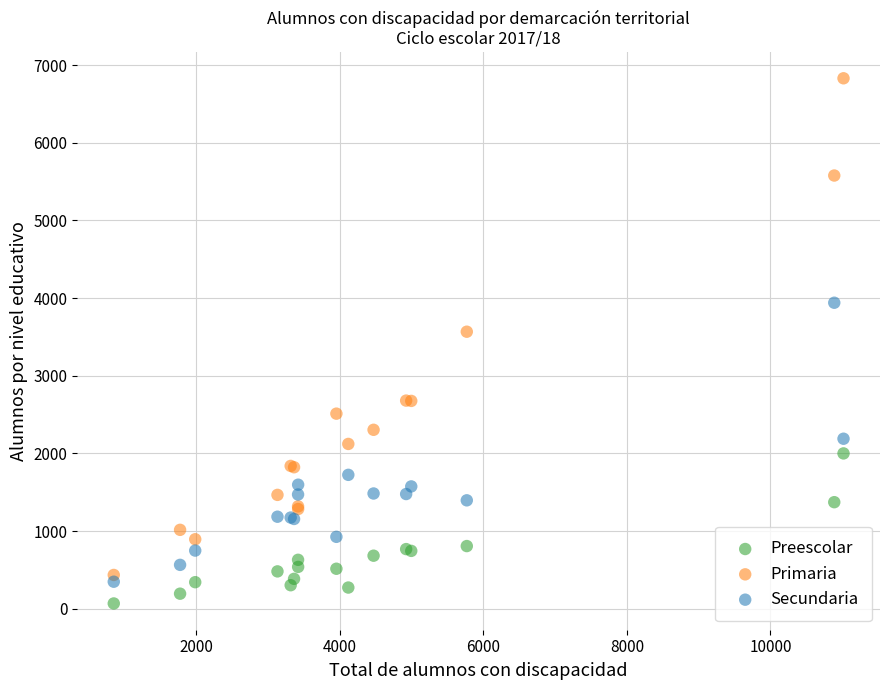

Across all series, what Y value is closest to 3449?

3567